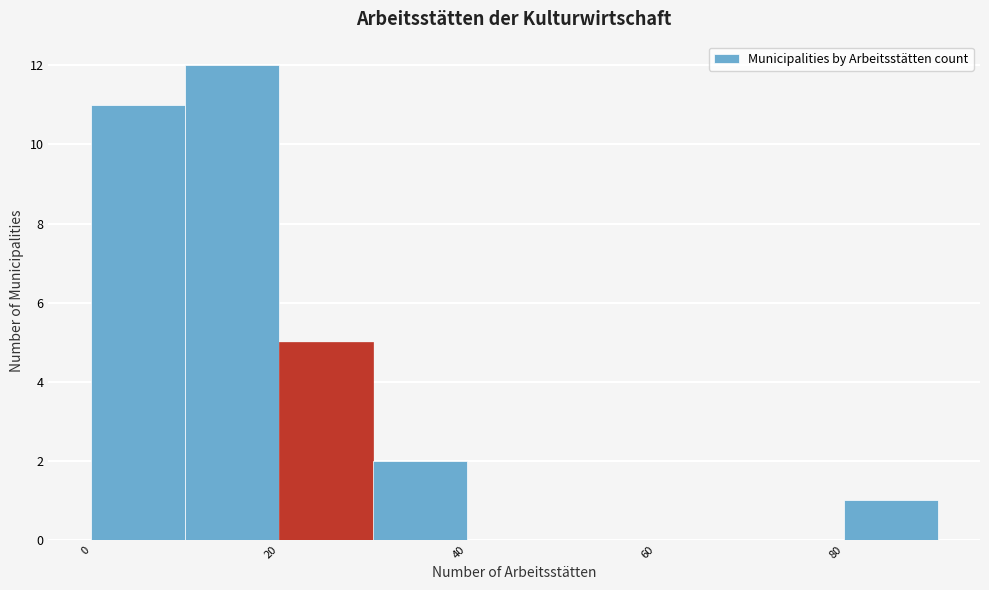

Which range on the x-axis has the tallest bar?

10 to 20